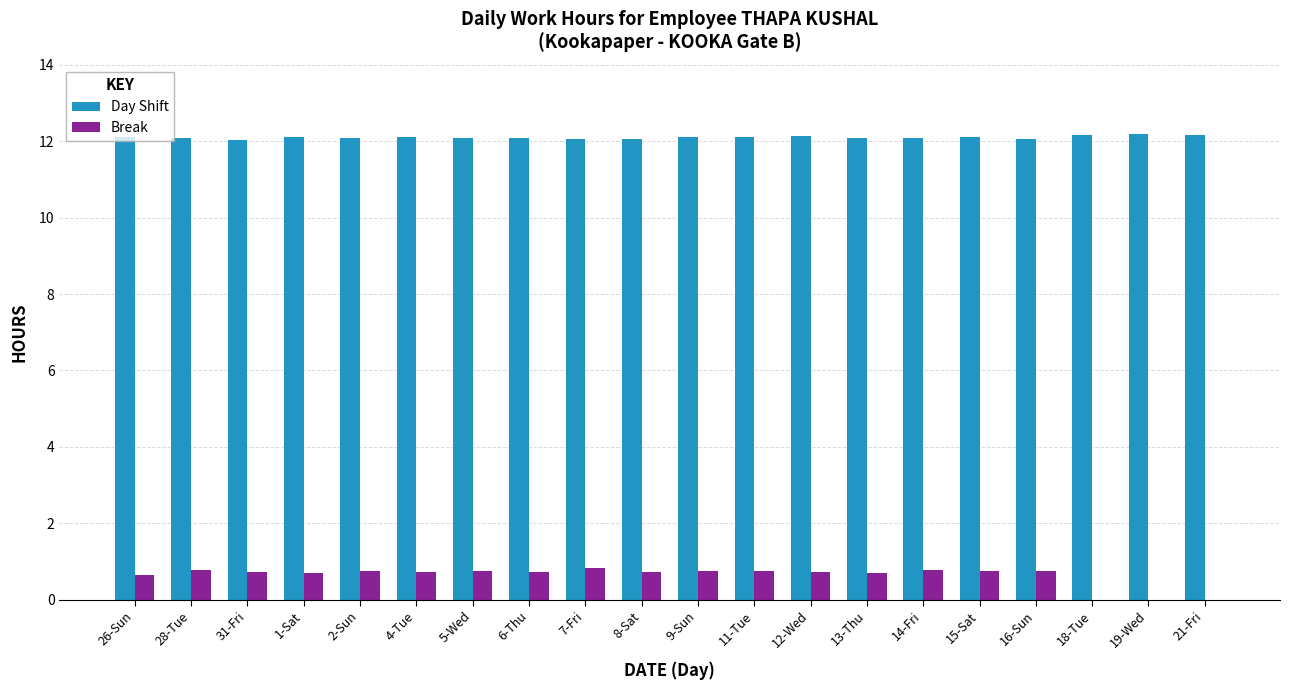

What is the total value across all series at 1-Sat?

12.8